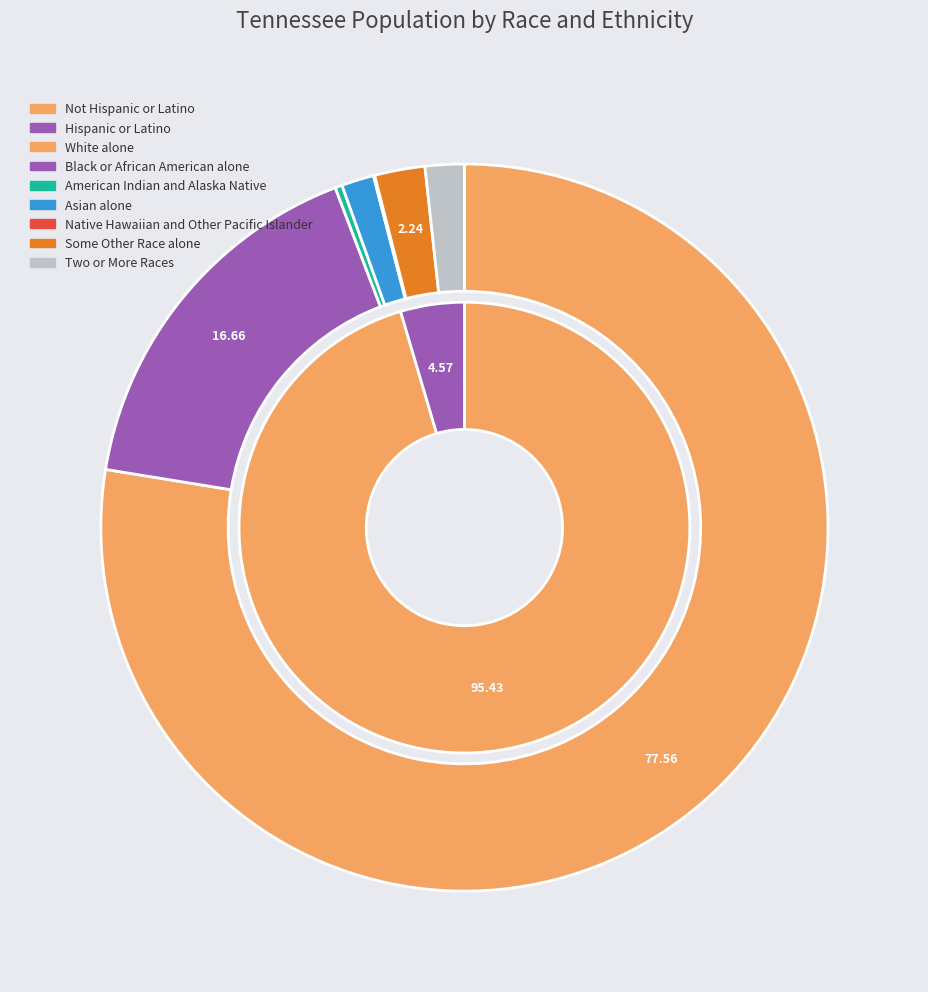

What percentage is the White alone slice, to the nearest percent?

78%